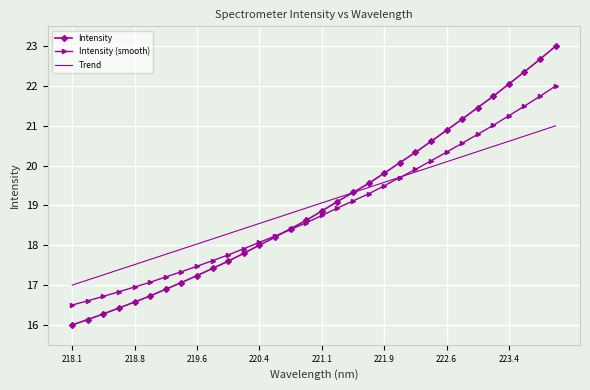

Rank the series by their maximum value, from highest to lowest.

Intensity, Intensity (smooth), Trend